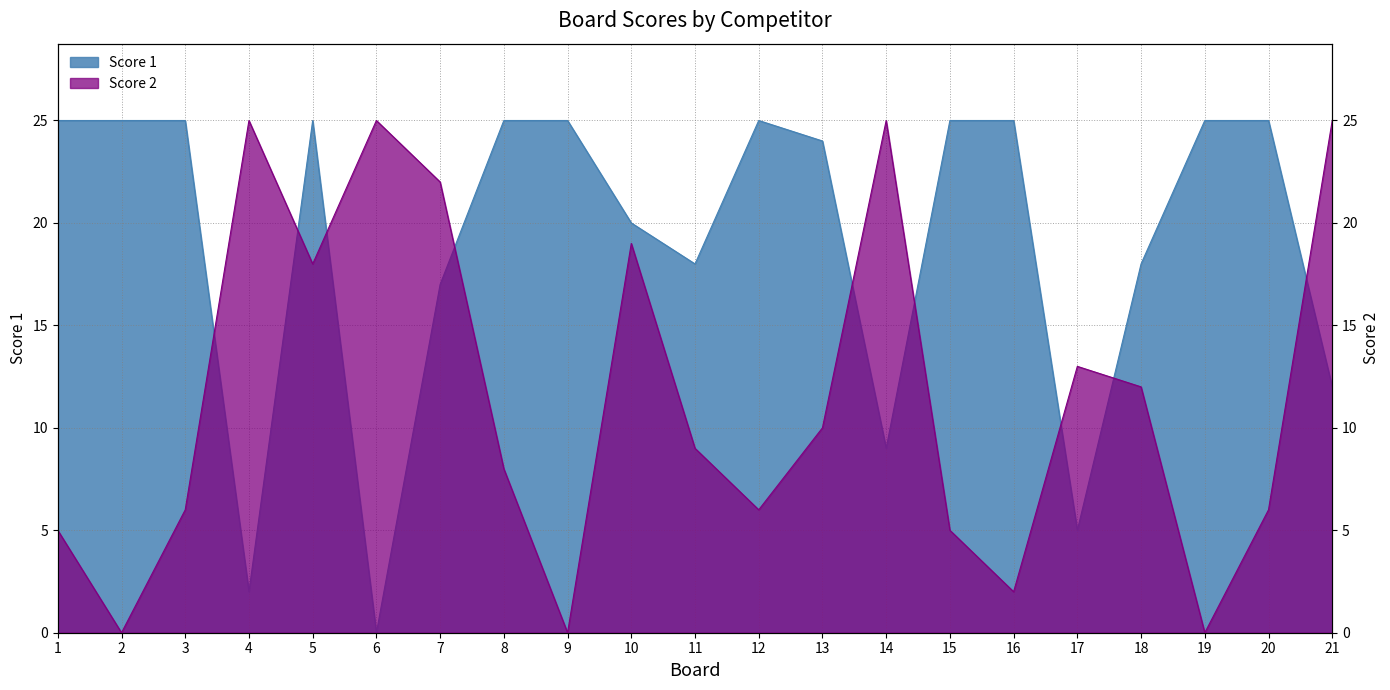

Which has a higher value, 20 or 8?

20